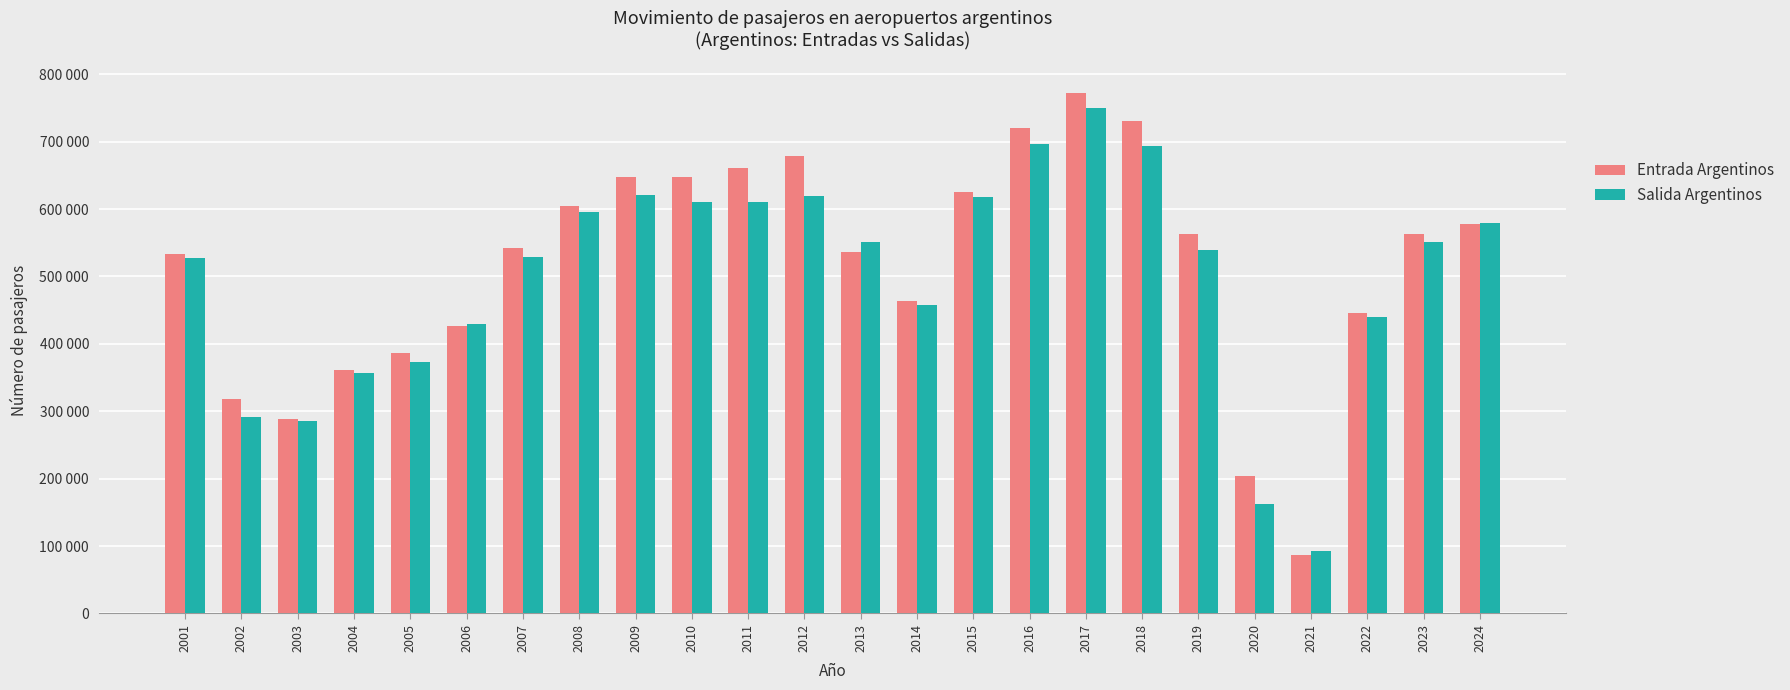

What is the sum of all Entrada Argentinos values?

12382078